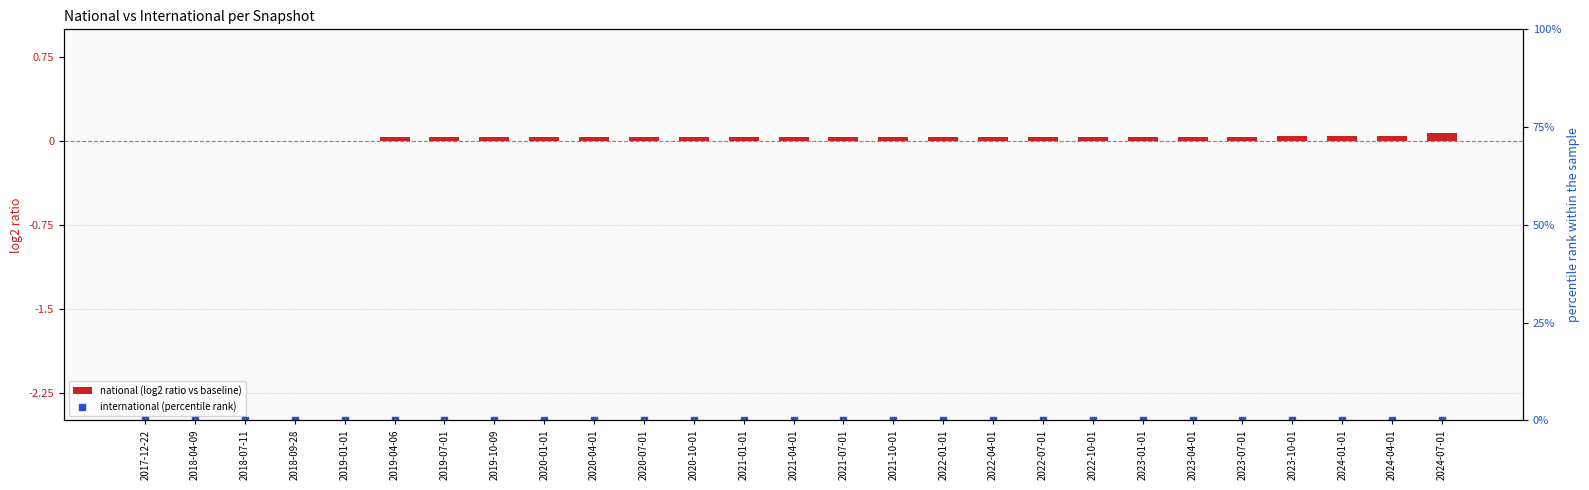

Which series has the largest total across all categories?

national (log2 ratio vs baseline)